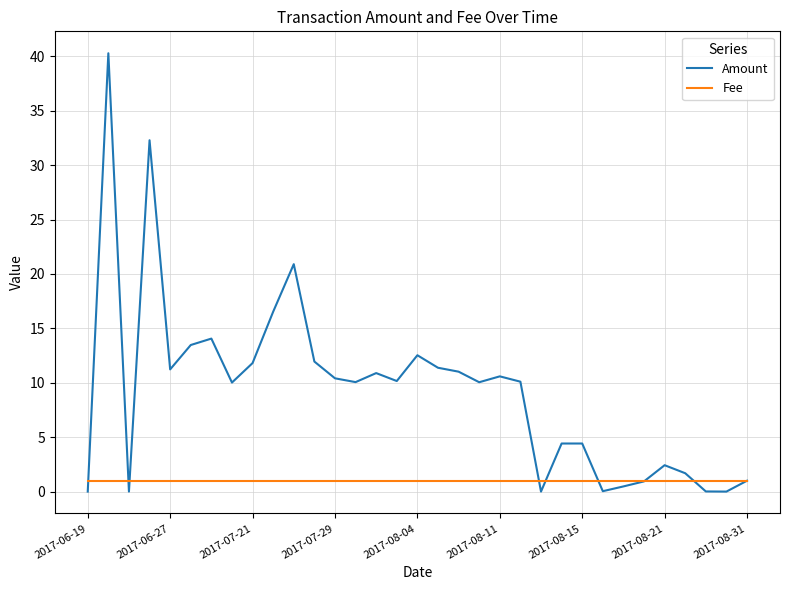

Which series has the widest spread of values?

Amount